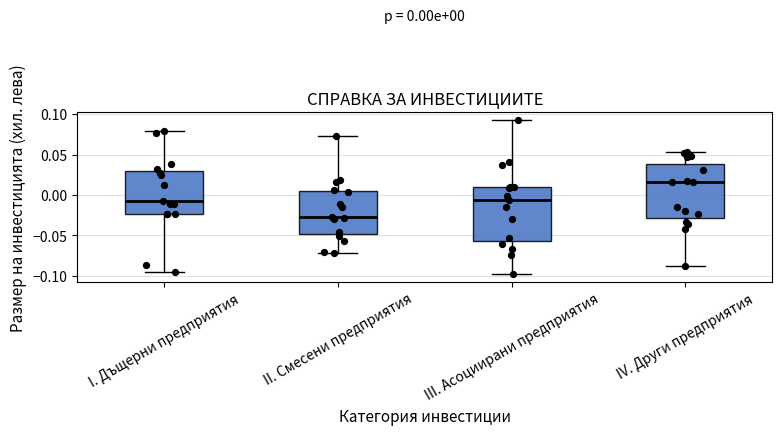

Which box's median line is the lowest?

II. Смесени предприятия